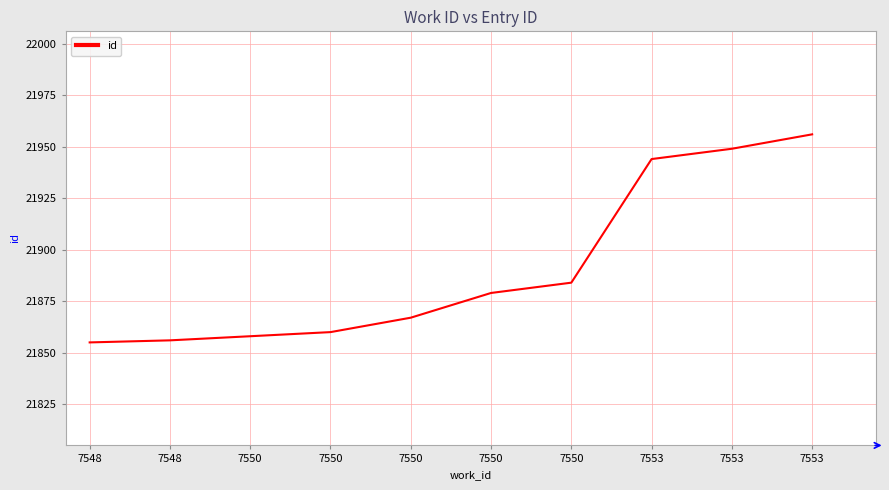

At which category does the chart reach its peak across all series?

7553